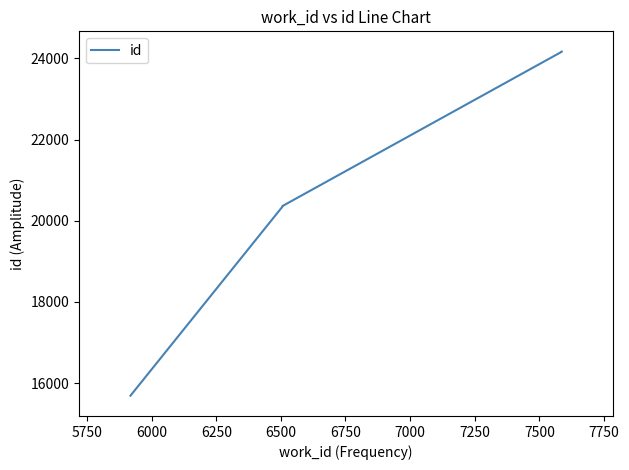

Reading left to right, what are all the values shown in this chart?

15691	20347	20350	20354	20362	24164	24166